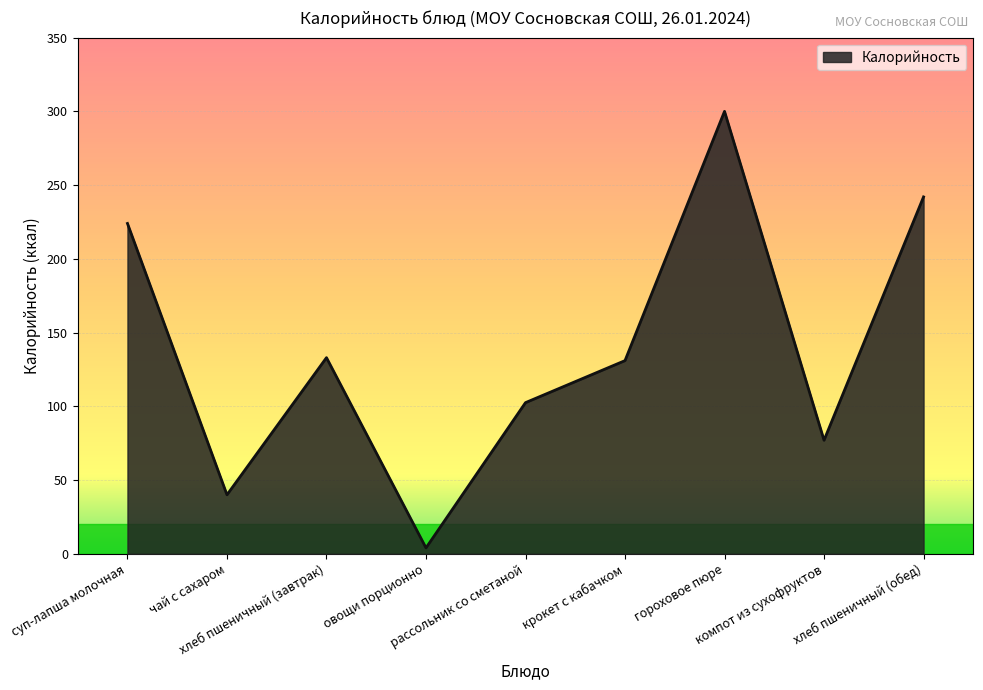

What is the minimum value shown in the chart?

4.0